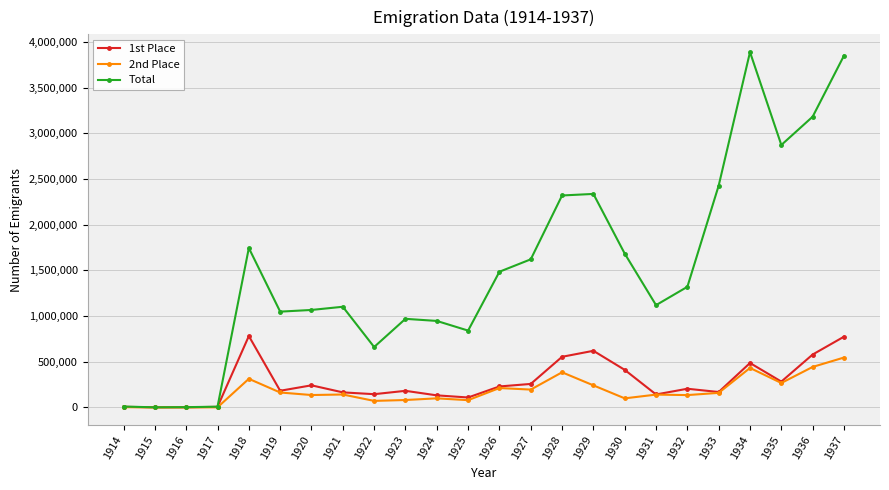

Which series has the largest range (max minus min)?

Total